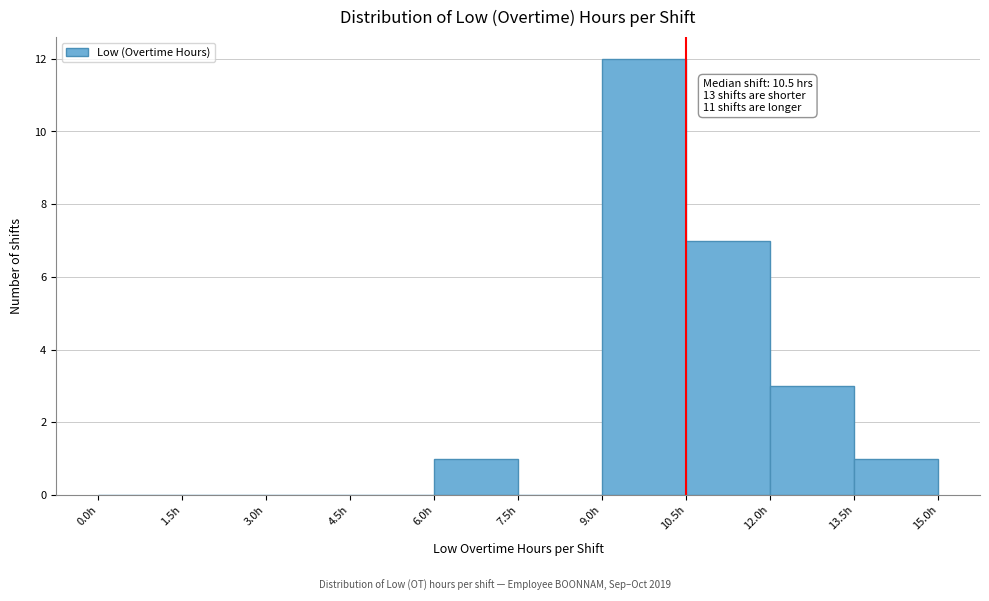

Over which range of the x-axis is the bar tallest?

9.0 to 10.5